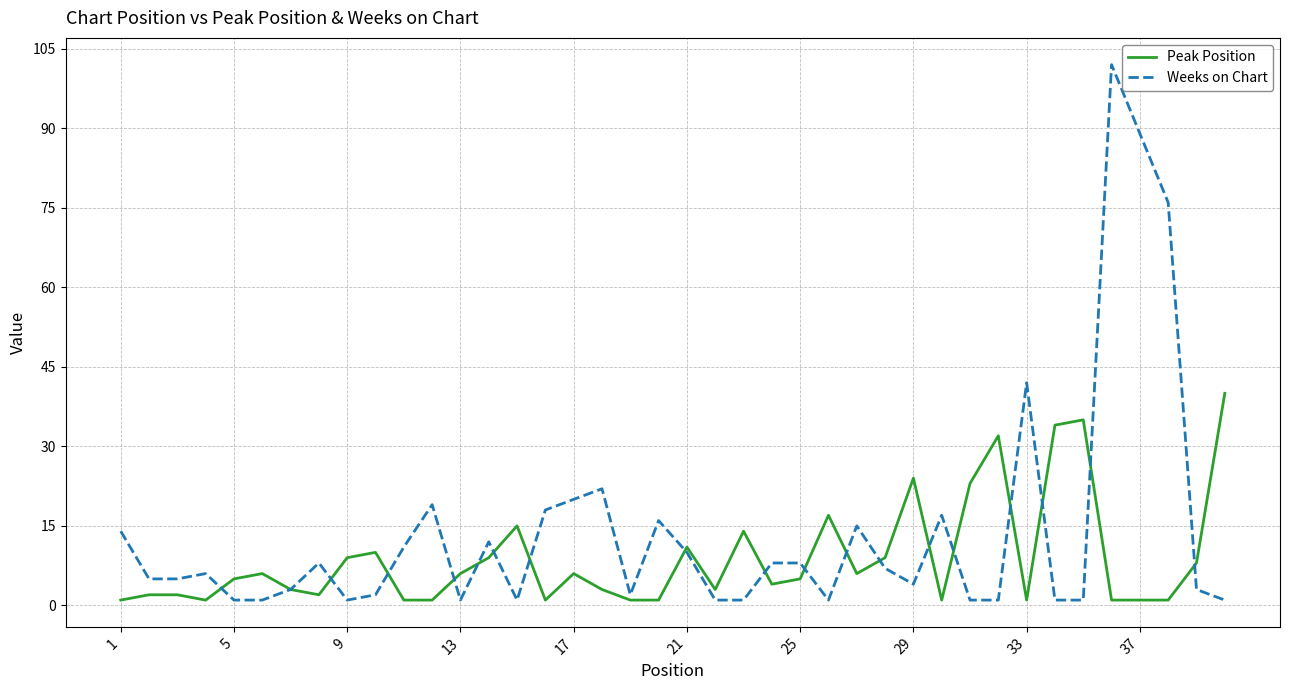

Which series has the widest spread of values?

Weeks on Chart